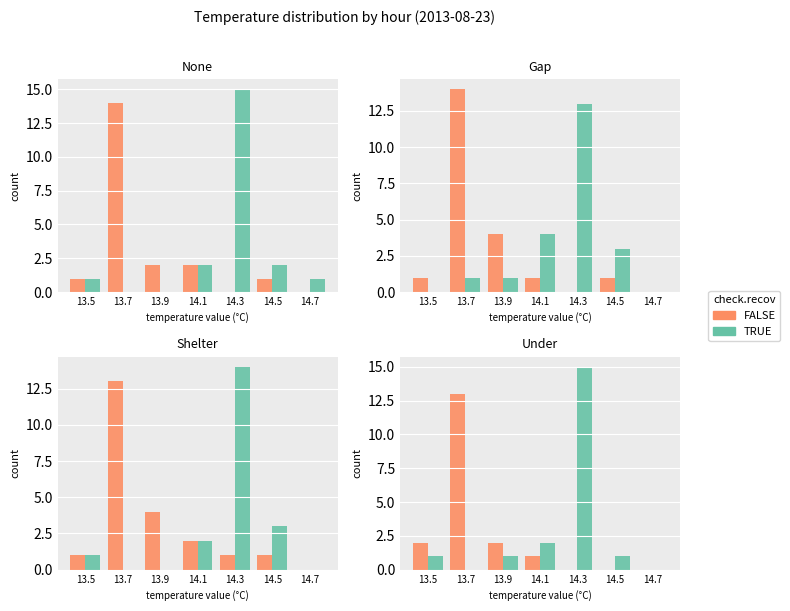

How many data points in TRUE are above 1?

2